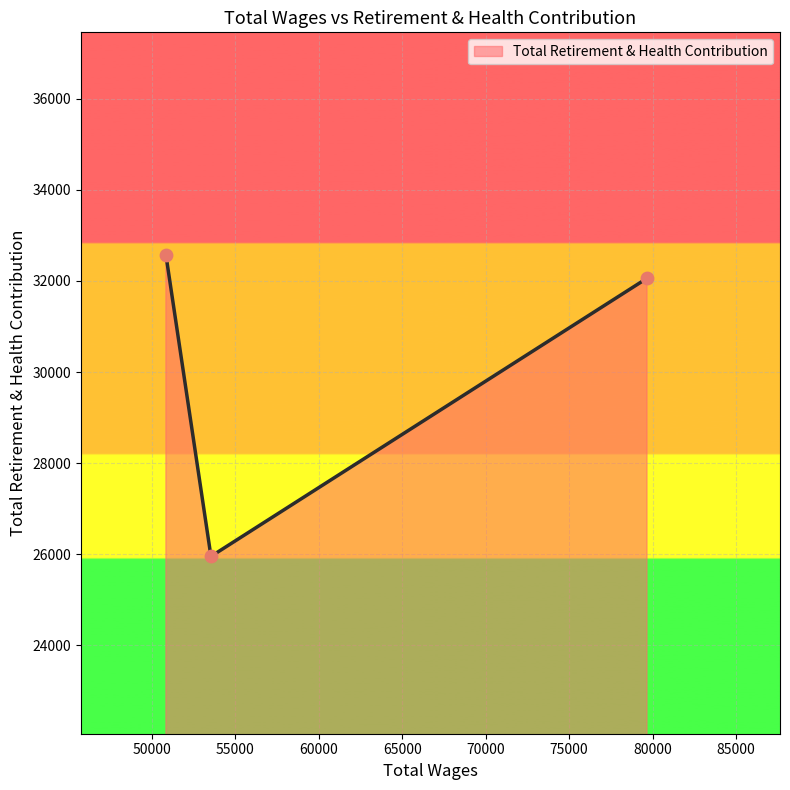

What is the maximum value shown in the chart?

32571